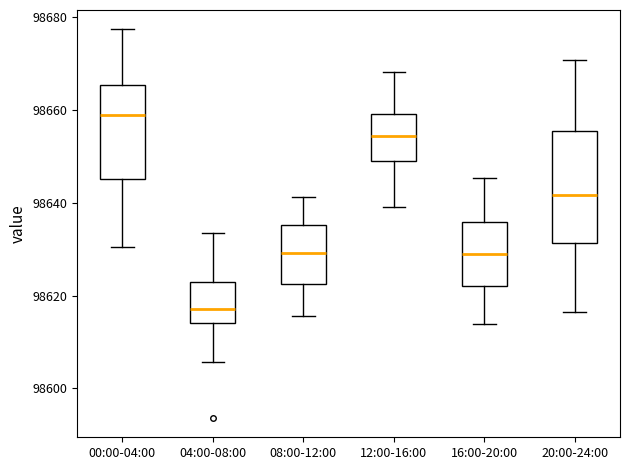

Reading left to right, transcribe this box plot: for each box, give where its median line is, the range the box spans, and where its two whiskers end, as read against the y-axis. The values are not printed on the chart, so give them approximately, as read against the axis.

00:00-04:00: median 98660, box 98646 to 98666, whiskers 98630 to 98678
04:00-08:00: median 98618, box 98614 to 98622, whiskers 98606 to 98634
08:00-12:00: median 98630, box 98622 to 98636, whiskers 98616 to 98642
12:00-16:00: median 98654, box 98650 to 98660, whiskers 98640 to 98668
16:00-20:00: median 98630, box 98622 to 98636, whiskers 98614 to 98646
20:00-24:00: median 98642, box 98632 to 98656, whiskers 98616 to 98670